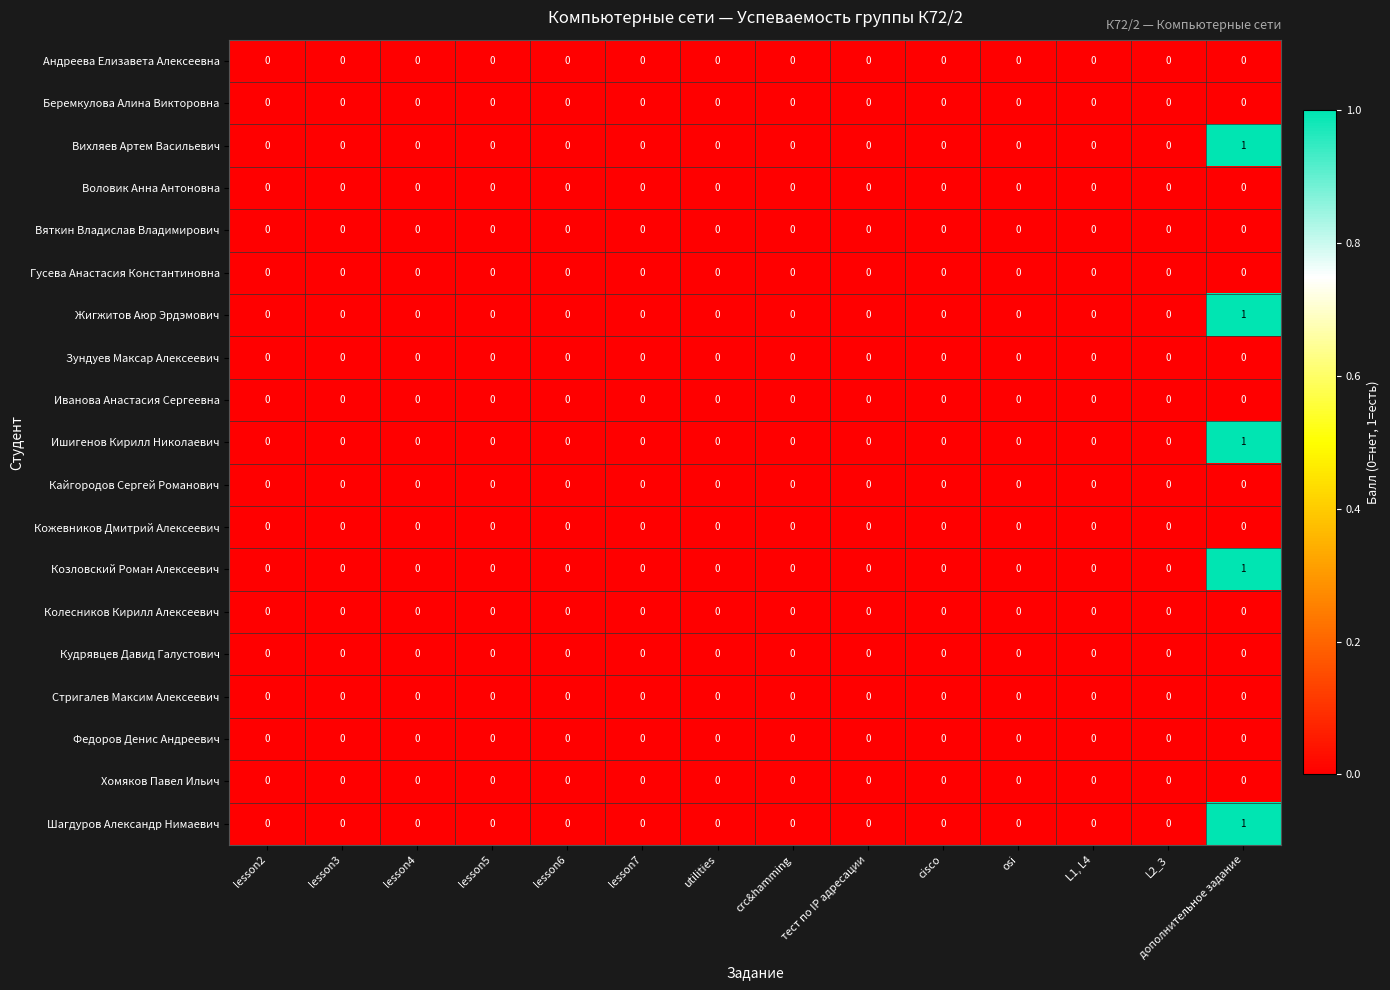

At which category is the sum across all series the highest?

дополнительное задание